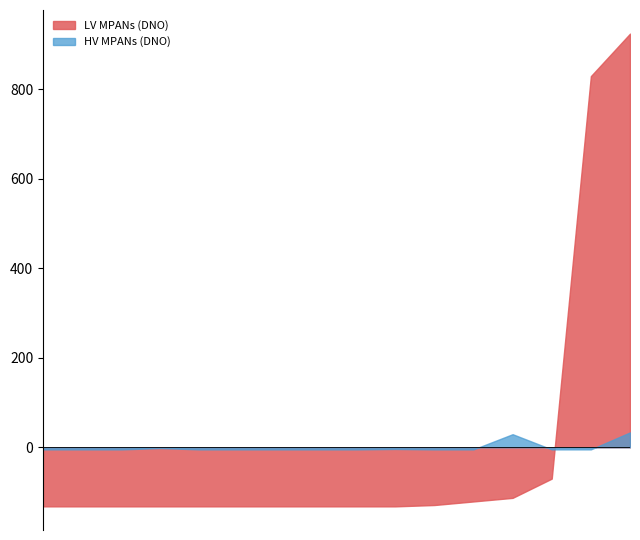

Rank the series by their maximum value, from highest to lowest.

LV MPANs (DNO), HV MPANs (DNO)